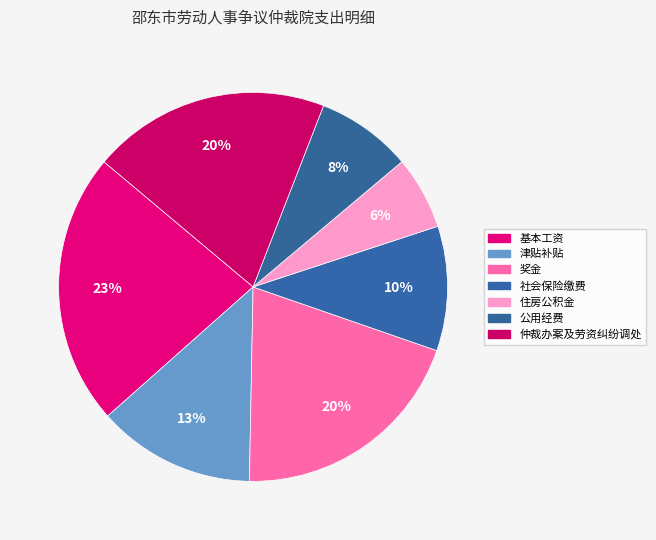

How many segments does this pie chart have?

7